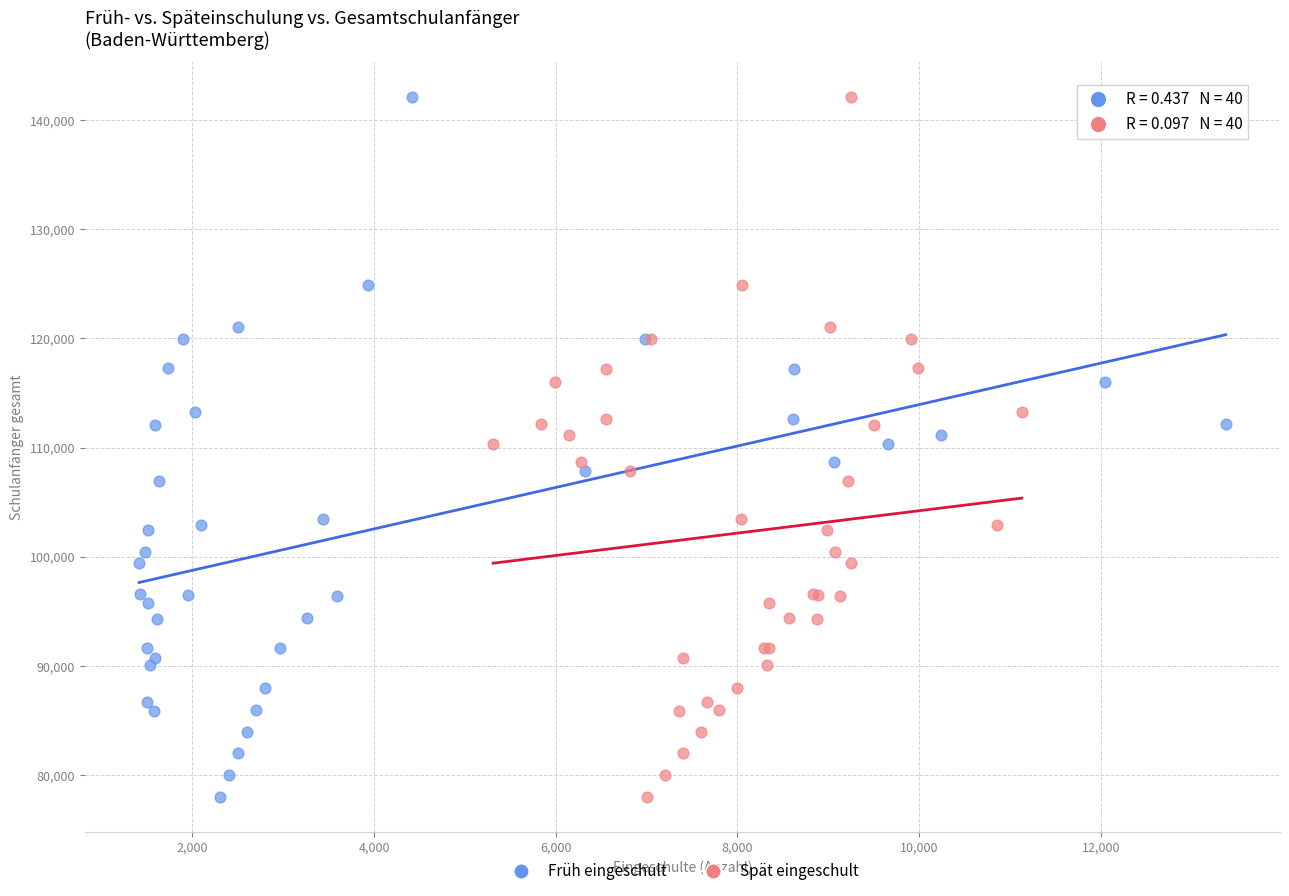

What are all the series names shown in the legend?

Früh eingeschult, Spät eingeschult